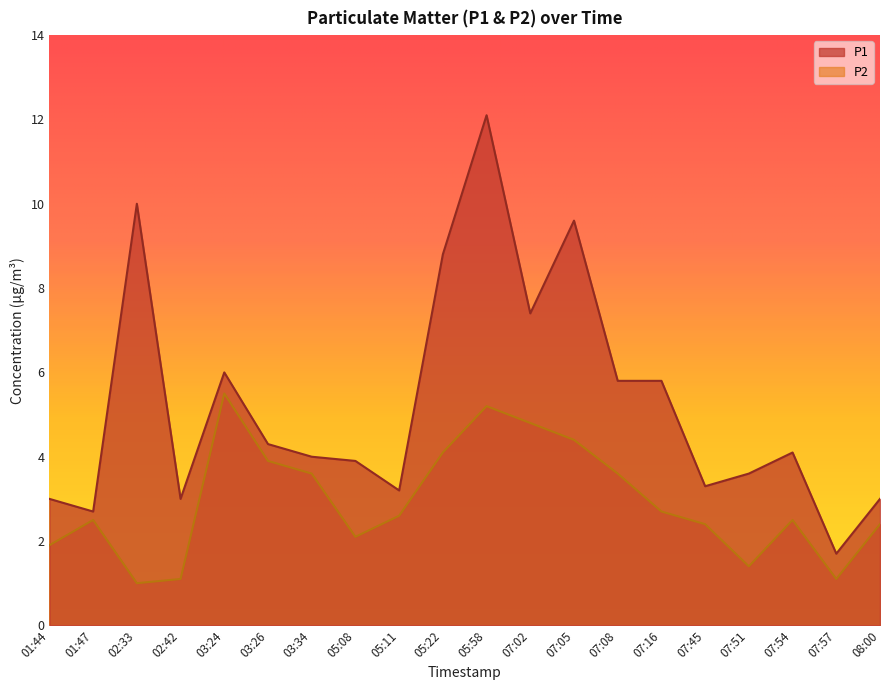

Rank the series by their maximum value, from highest to lowest.

P1, P2